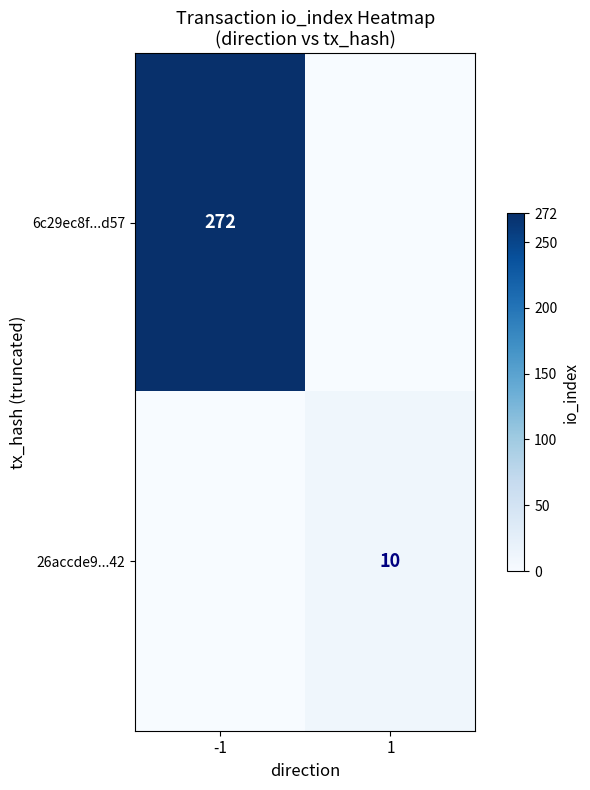

Count the number of categories in the chart.

2